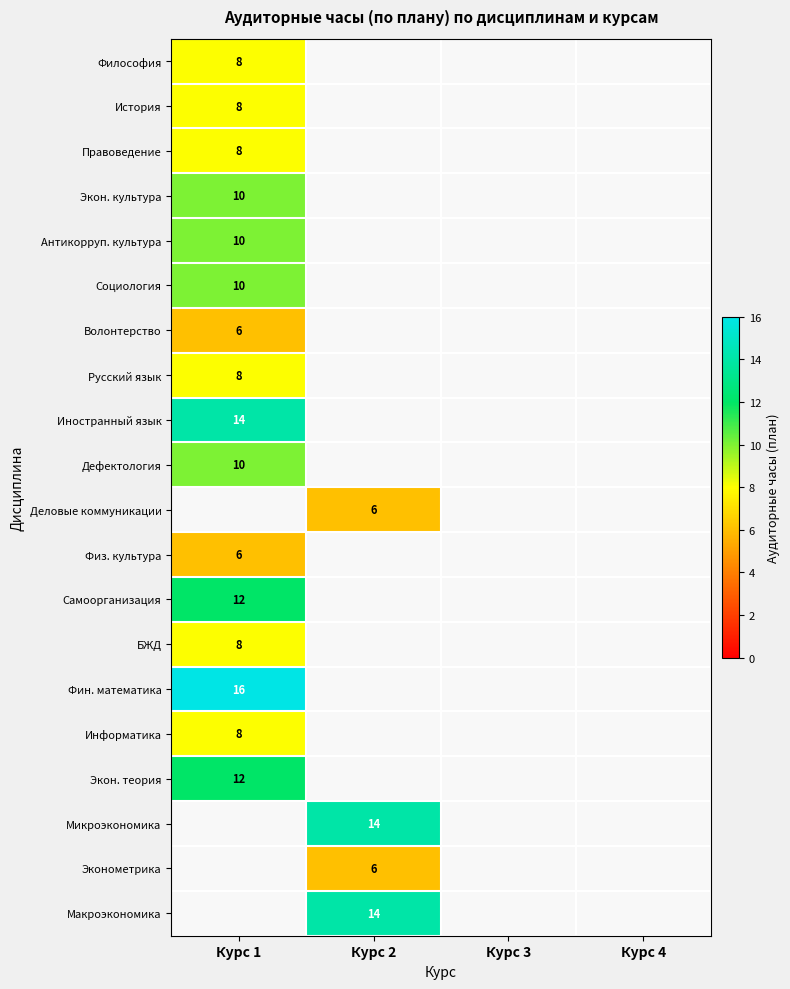

At how many categories does at least one series exceed 11?

2